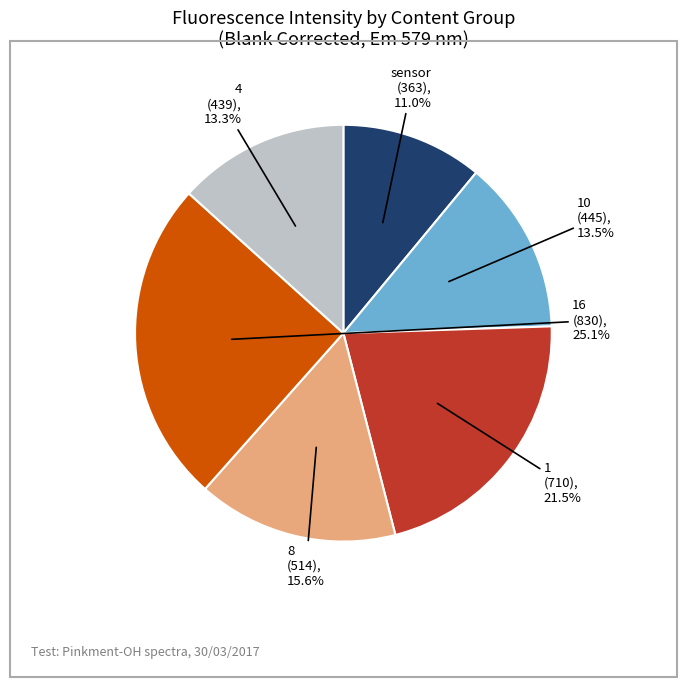

To the nearest percent, what percentage of the pie is 16?

25%